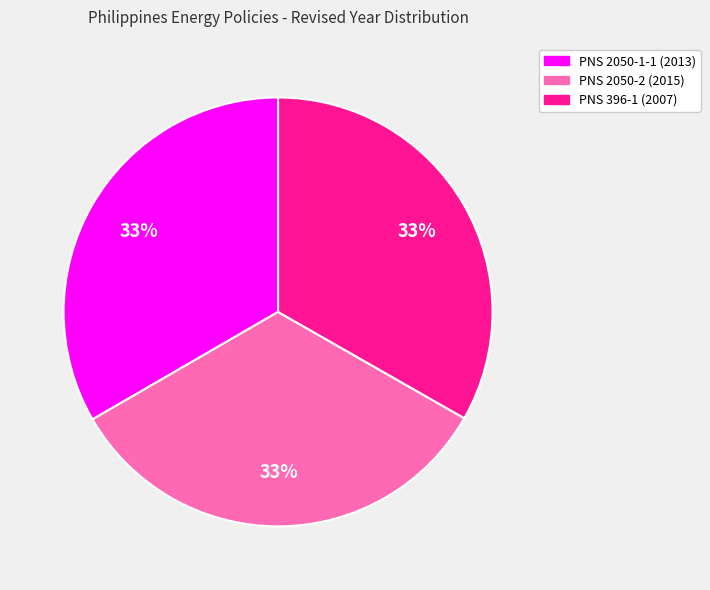

To the nearest percent, what is the average slice percentage?

33%